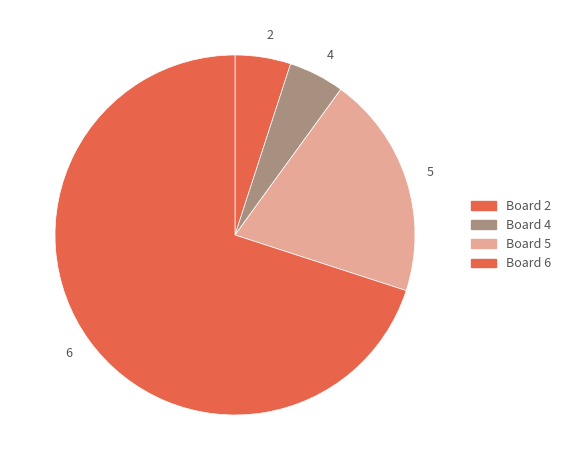

Which slice is the largest?

6